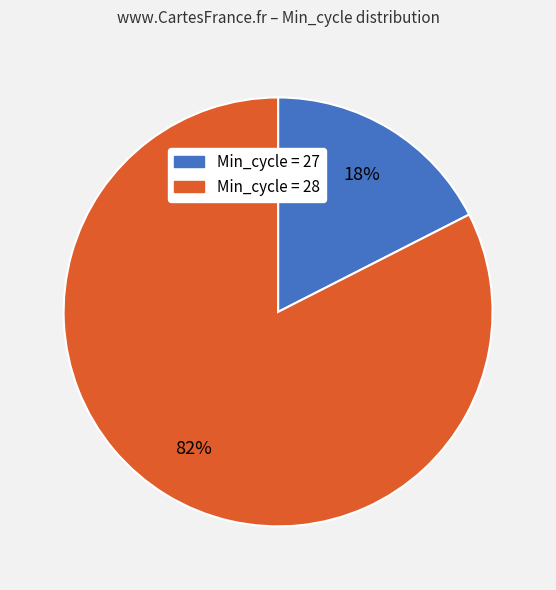

How many segments does this pie chart have?

2